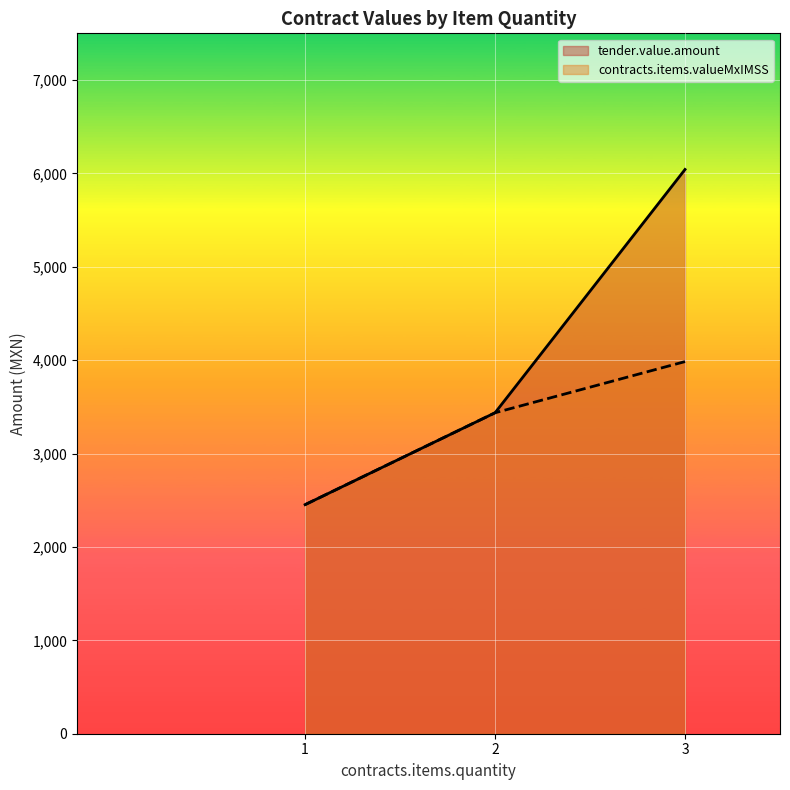

Reading left to right, transcribe all the data shown in this chart.

tender.value.amount: 2452.9	3436.9	6042.3
contracts.items.valueMxIMSS: 2452.9	3436.9	3984.8